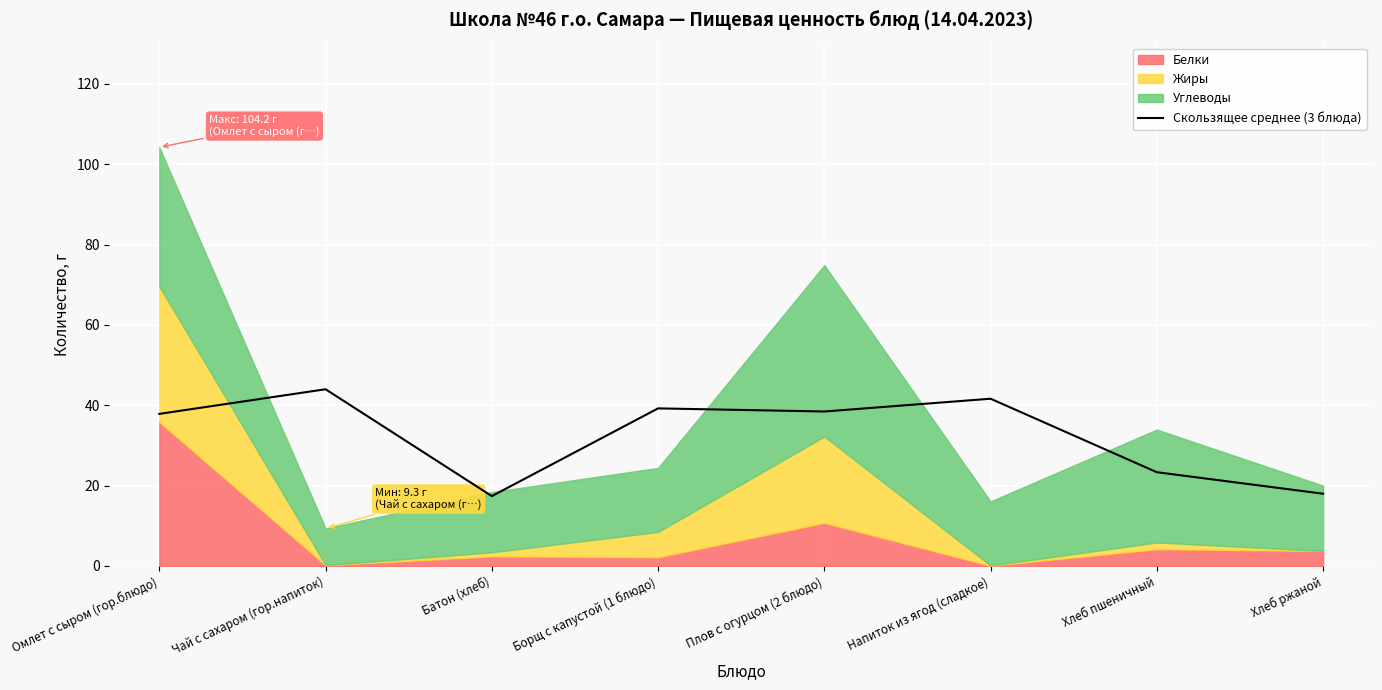

What is the greatest value displayed?

44.0